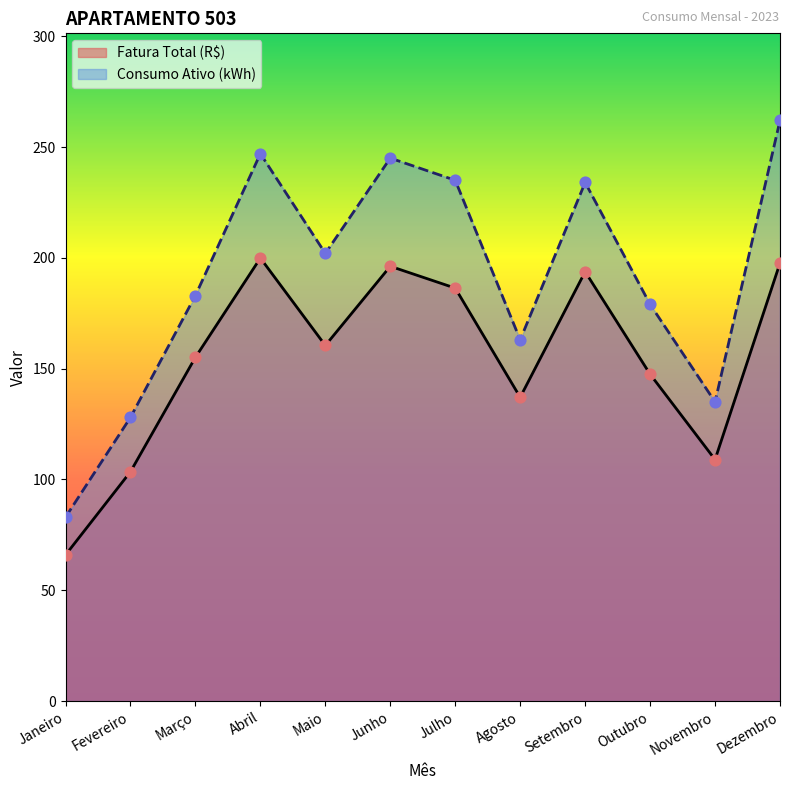

Which series contains the highest Y value?

Consumo Ativo (kWh)